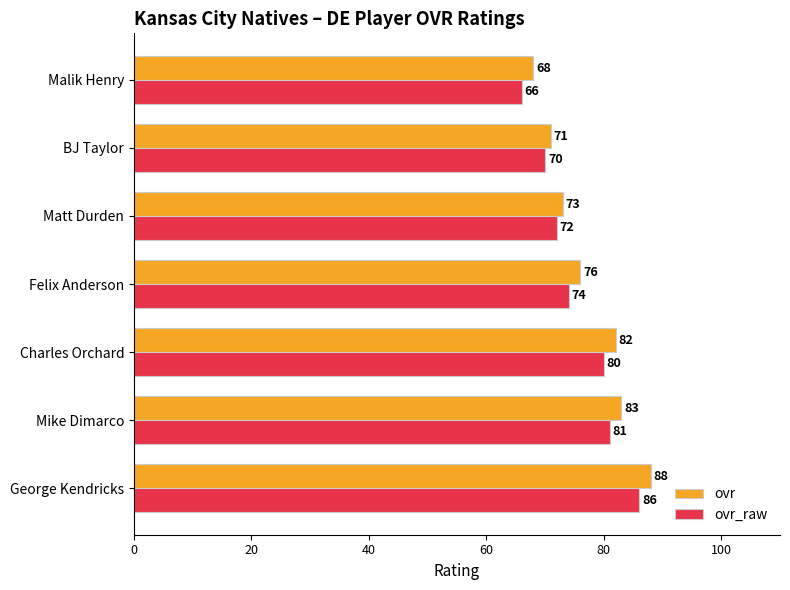

What is the difference between the maximum and minimum values in the ovr series?

20